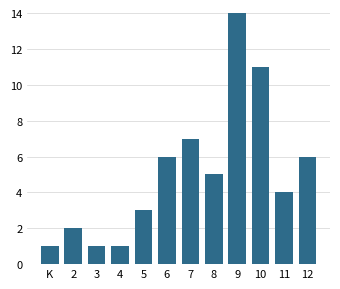

Reading left to right, extract all data points from this chart.

K=1	2=2	3=1	4=1	5=3	6=6	7=7	8=5	9=14	10=11	11=4	12=6